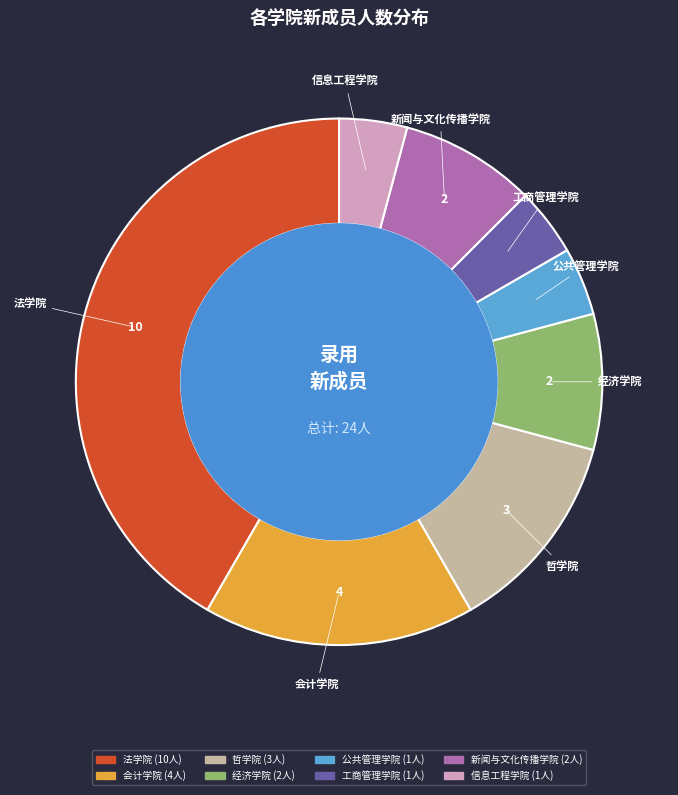

Is the sum of 信息工程学院 and 会计学院 greater than half?

No